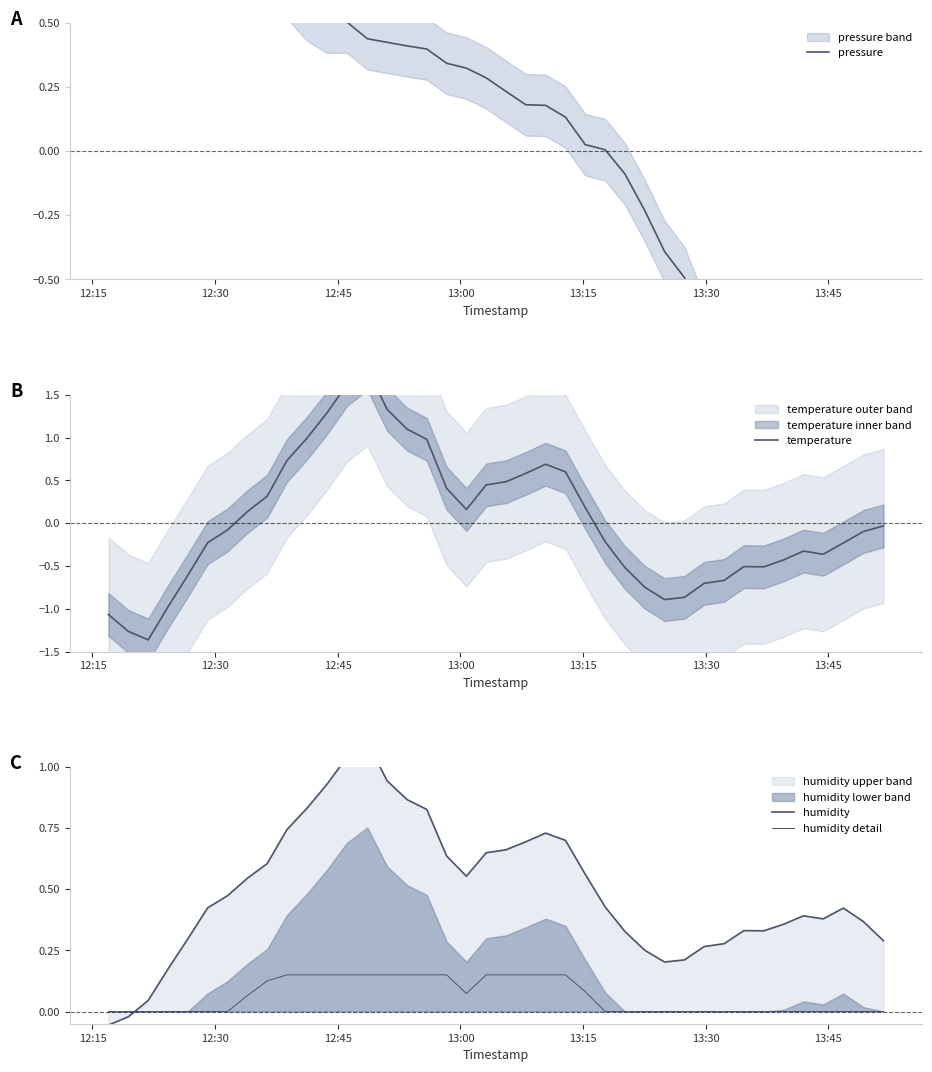

Reading left to right, transcribe all the data shown in this chart.

pressure: 0.9	1.1	1.3	1.2	1.2	1.0	0.9	0.9	0.8	0.6	0.5	0.5	0.5	0.4	0.4	0.4	0.4	0.3	0.3	0.3	0.2	0.2	0.2	0.1	0.0	0.0	-0.1	-0.2	-0.4	-0.5	-0.7	-0.9	-1.1	-1.2	-1.4	-1.6	-1.7	-1.9	-1.6	-1.2
temperature: -1.1	-1.3	-1.4	-1.0	-0.6	-0.2	-0.1	0.1	0.3	0.7	1.0	1.3	1.6	1.8	1.3	1.1	1.0	0.4	0.2	0.4	0.5	0.6	0.7	0.6	0.2	-0.2	-0.5	-0.7	-0.9	-0.9	-0.7	-0.7	-0.5	-0.5	-0.4	-0.3	-0.4	-0.2	-0.1	-0.0
humidity: -0.1	-0.0	0.0	0.2	0.3	0.4	0.5	0.5	0.6	0.7	0.8	0.9	1.0	1.1	0.9	0.9	0.8	0.6	0.6	0.6	0.7	0.7	0.7	0.7	0.6	0.4	0.3	0.3	0.2	0.2	0.3	0.3	0.3	0.3	0.4	0.4	0.4	0.4	0.4	0.3
humidity detail: 0.0	0.0	0.0	0.0	0.0	0.0	0.0	0.1	0.1	0.1	0.1	0.1	0.1	0.1	0.1	0.1	0.1	0.1	0.1	0.1	0.1	0.1	0.1	0.1	0.1	0.0	0.0	0.0	0.0	0.0	0.0	0.0	0.0	0.0	0.0	0.0	0.0	0.0	0.0	0.0